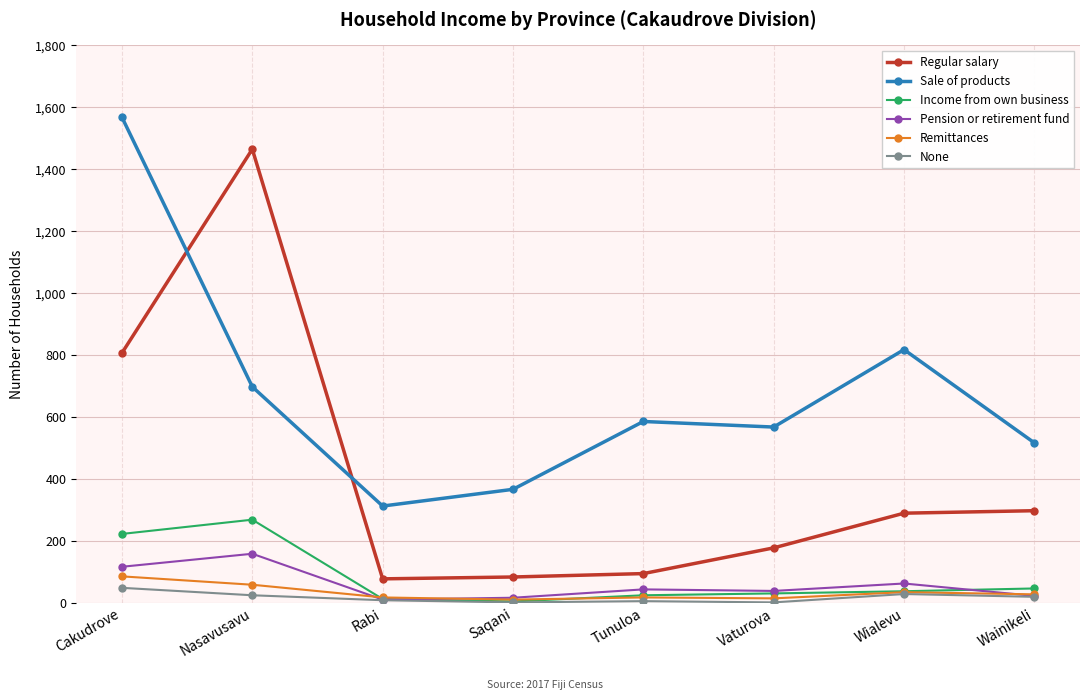

At which label does Pension or retirement fund reach its peak?

Nasavusavu